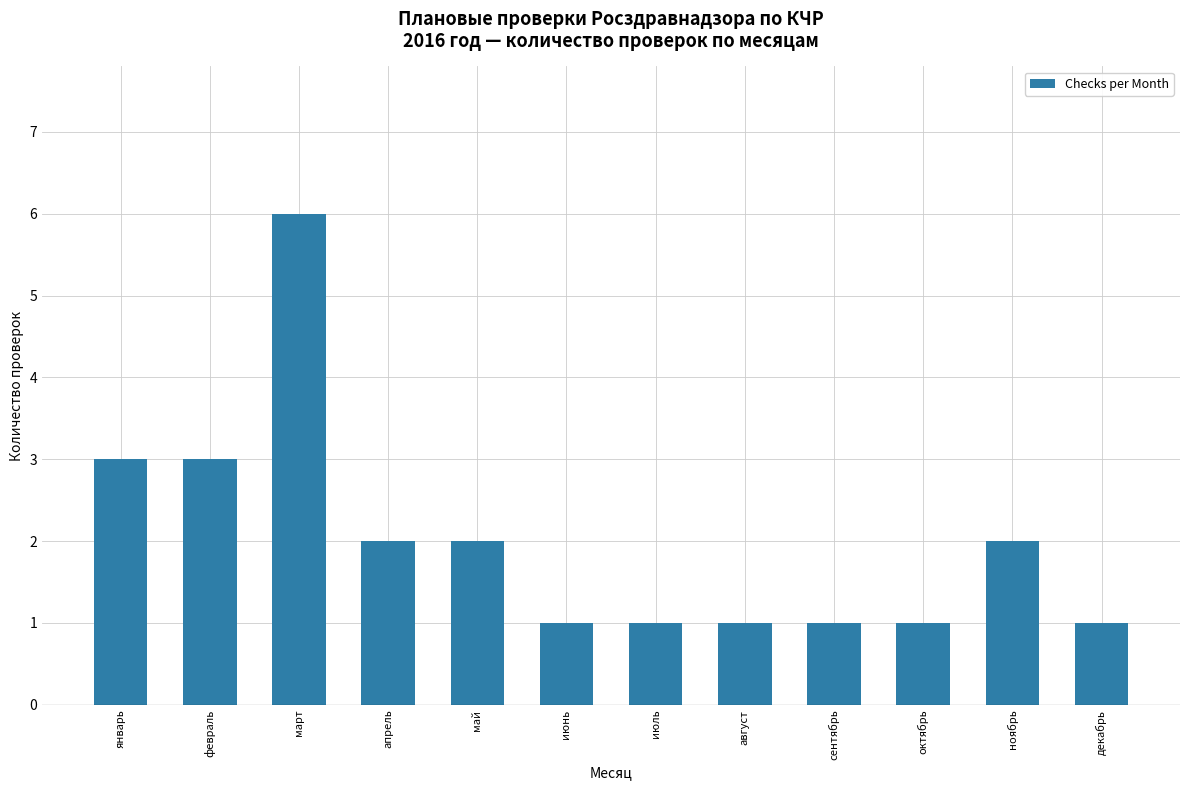

What is the sum of the values at март and август?

7